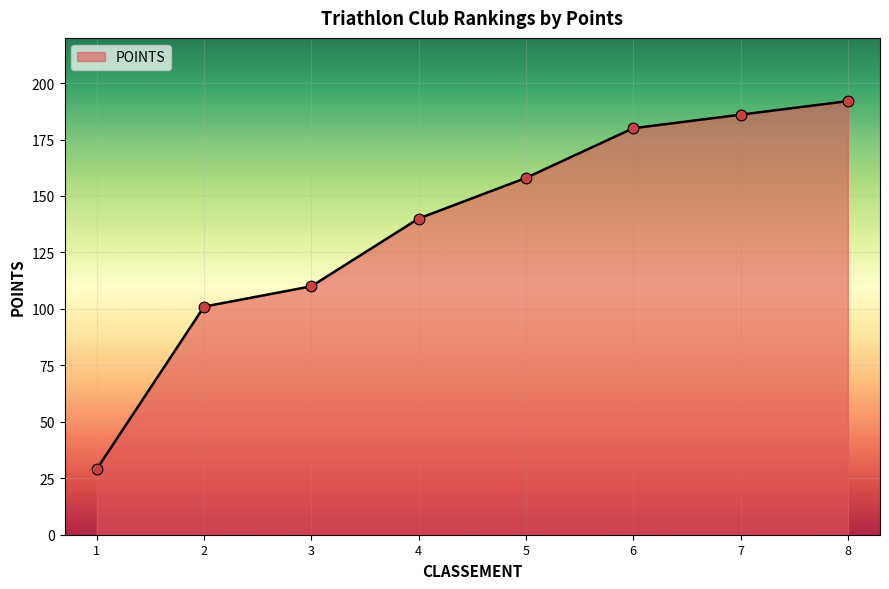

What is the ratio of the value at 5 to the value at 7?

0.8